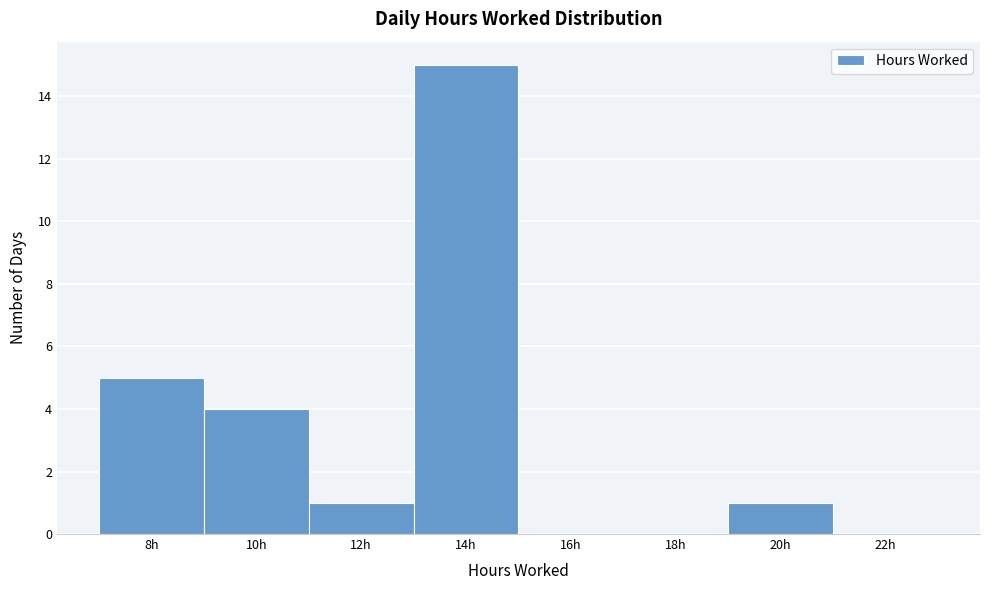

Reading left to right, list all the values displayed in this chart.

8h=5	10h=4	12h=1	14h=15	16h=0	18h=0	20h=1	22h=0